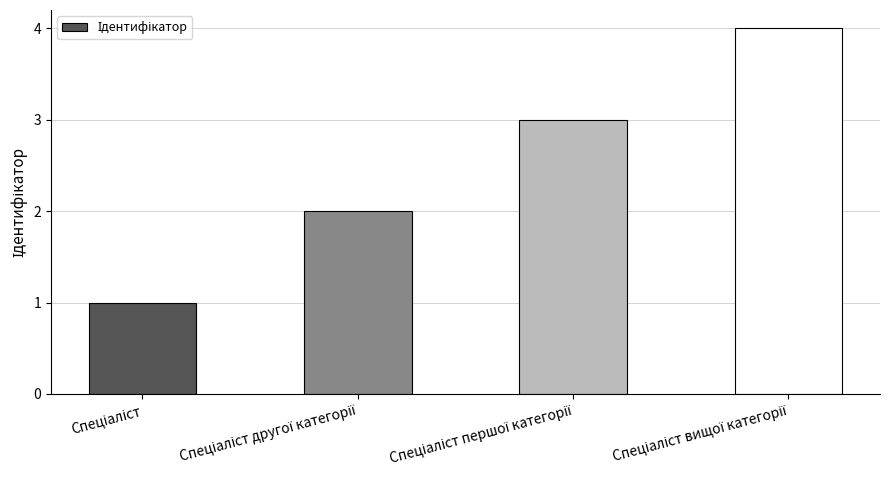

What is the maximum value shown in the chart?

4